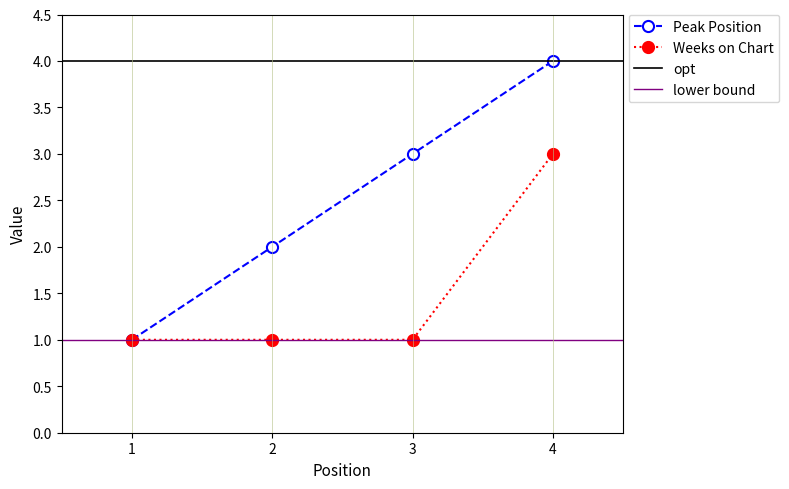

Reading right to left, extract all data points from this chart.

Peak Position: 4=4	3=3	2=2	1=1
Weeks on Chart: 4=3	3=1	2=1	1=1